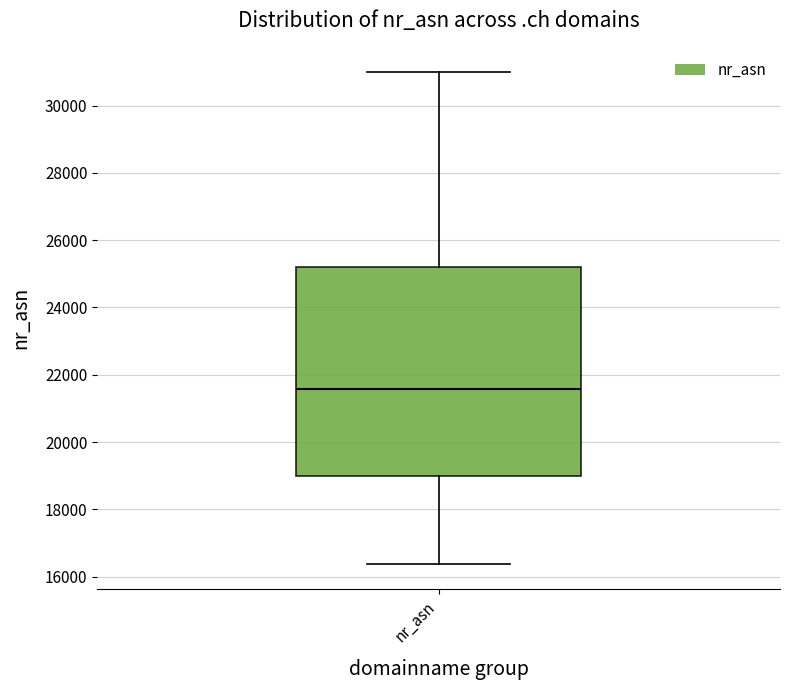

Transcribe this box plot: give where the median line is, the range the box spans, and where the two whiskers end, as read against the y-axis. The values are not printed on the chart, so give them approximately, as read against the axis.

median 21600, box 19000 to 25200, whiskers 16400 to 31000